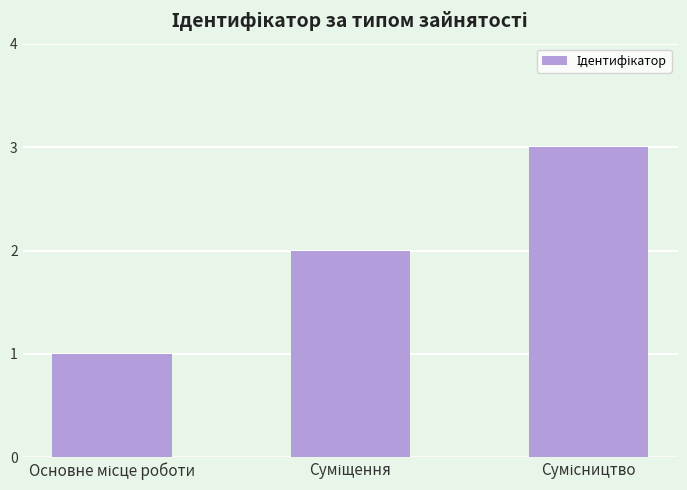

What is the greatest value displayed?

3